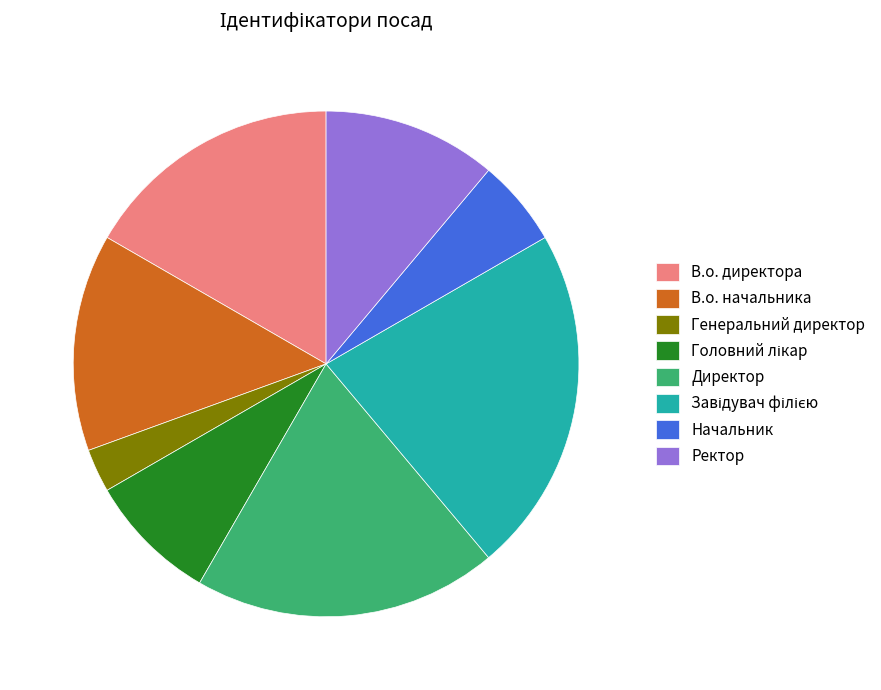

Which has a higher value, В.о. директора or Ректор?

В.о. директора